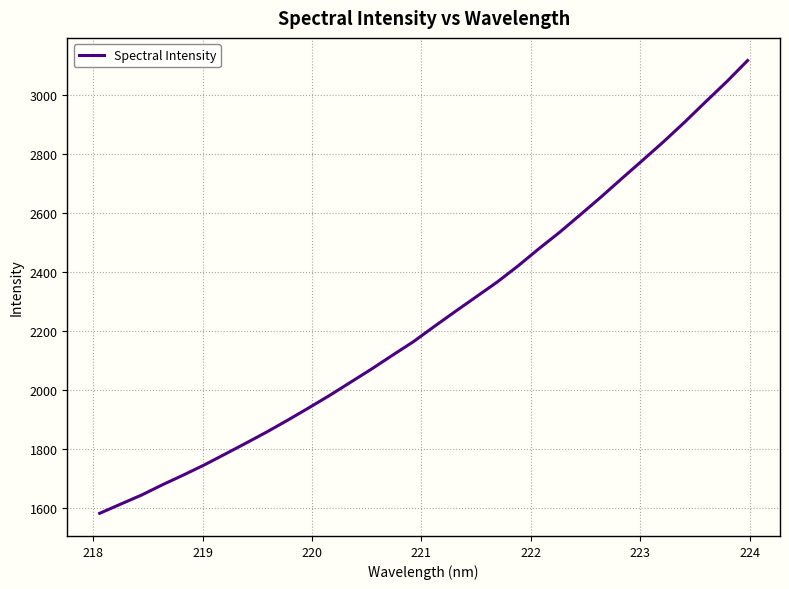

What is the greatest value displayed?

3116.1